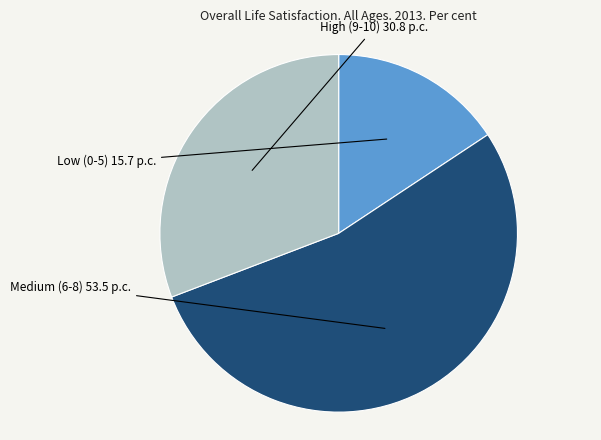

Which slice is the smallest?

Low (0-5)